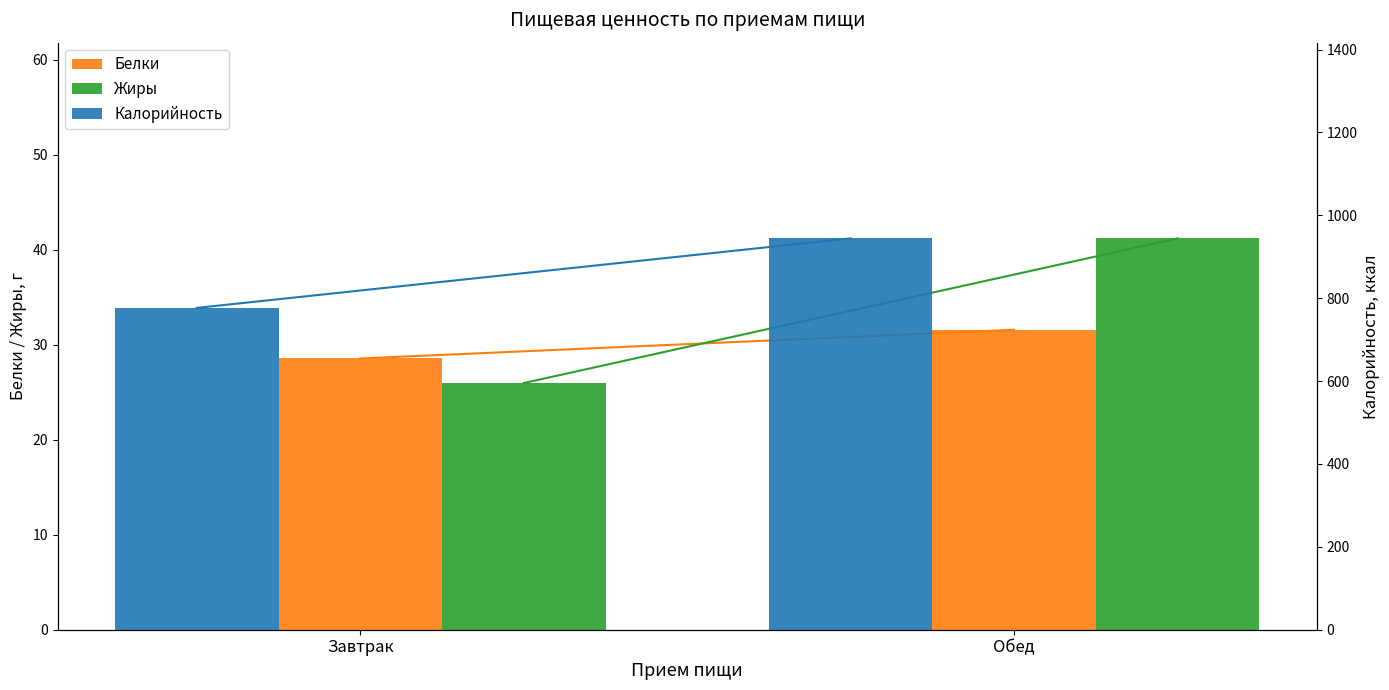

What is the label of the 2nd bar from the right?

Завтрак